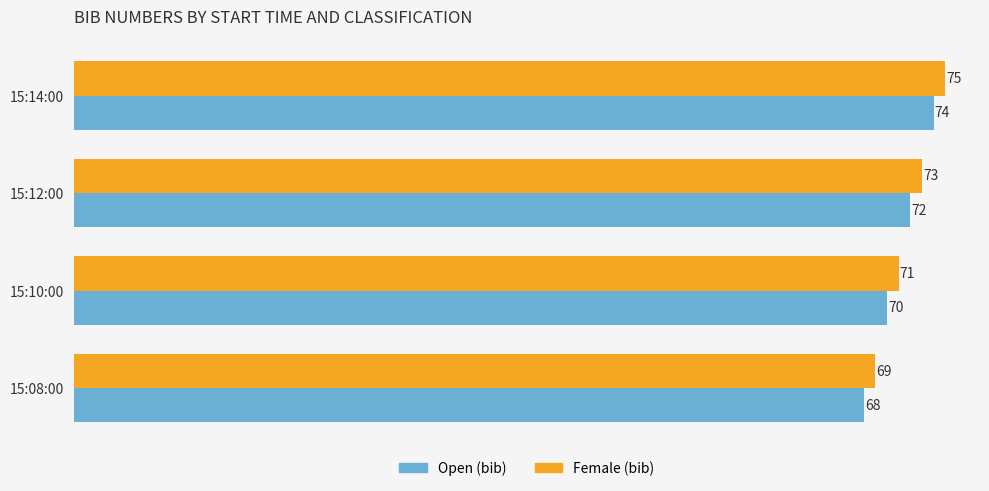

What are all the series names shown in the legend?

Open (bib), Female (bib)